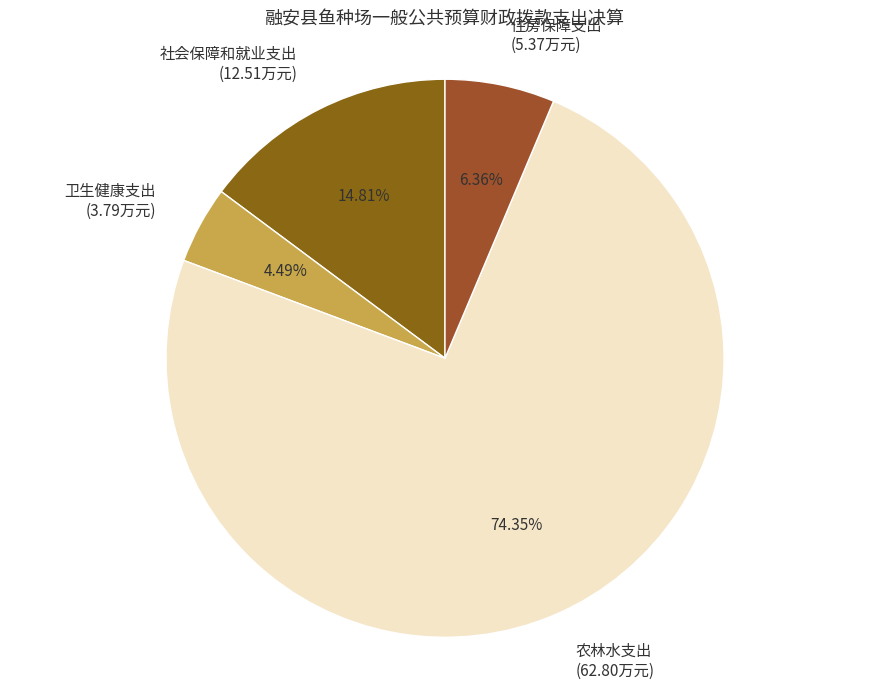

Which slice represents more than half of the pie?

农林水支出